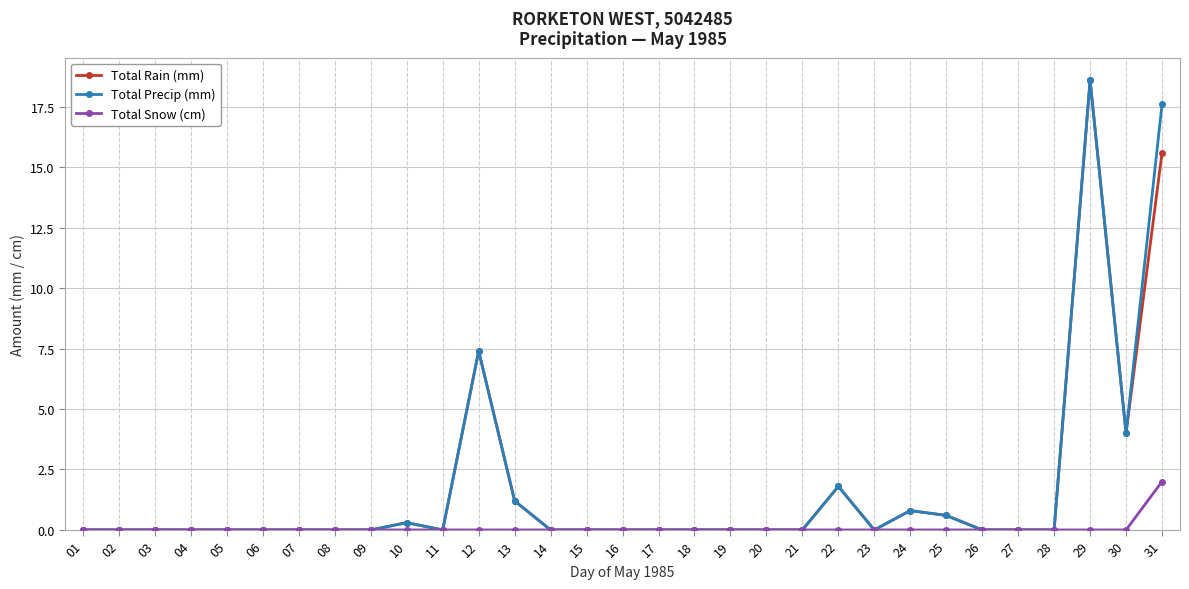

The value of Total Precip (mm) at 08 is -9.9. True or false?

False